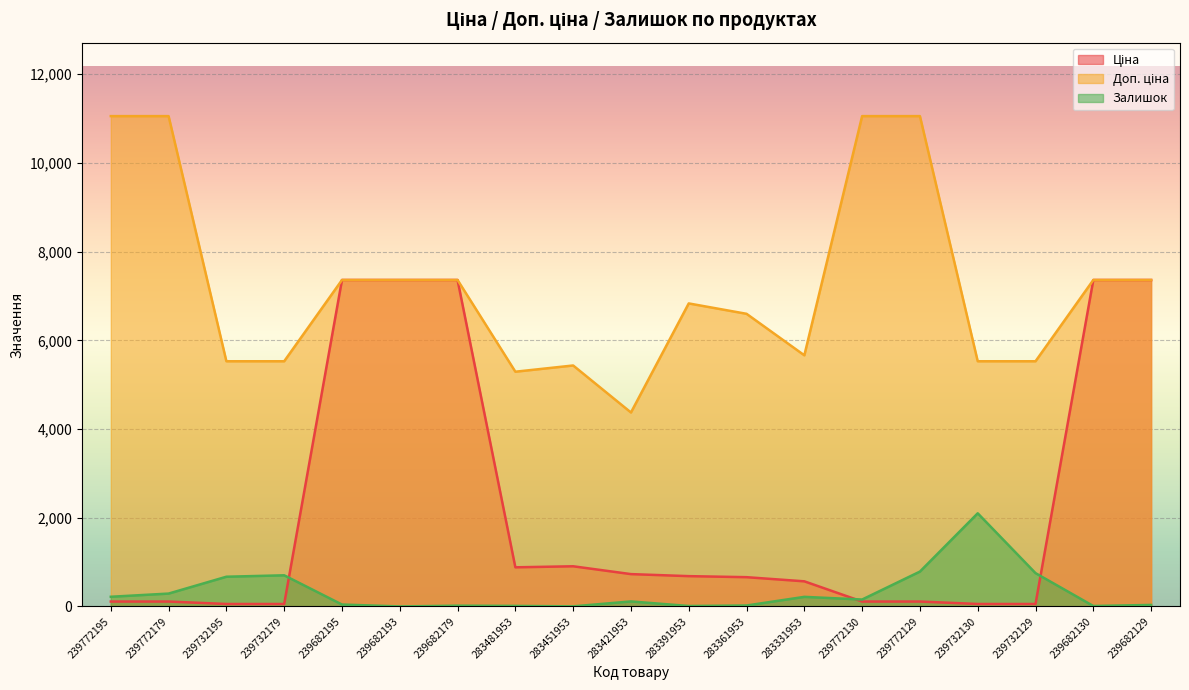

What is the label of the 19th point from the right?

239772195